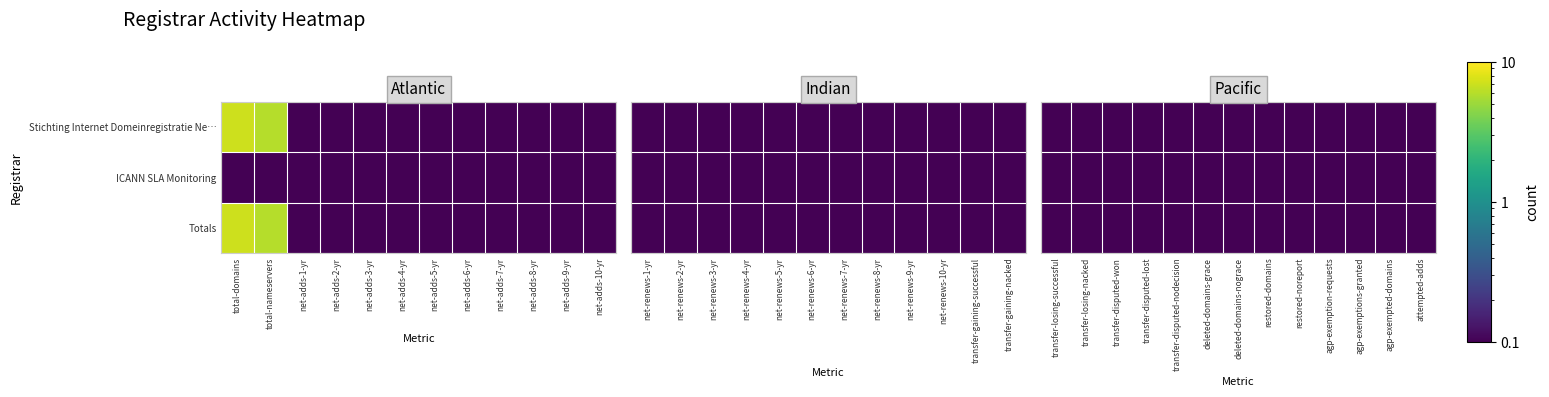

What is the sum of all Totals values?

13